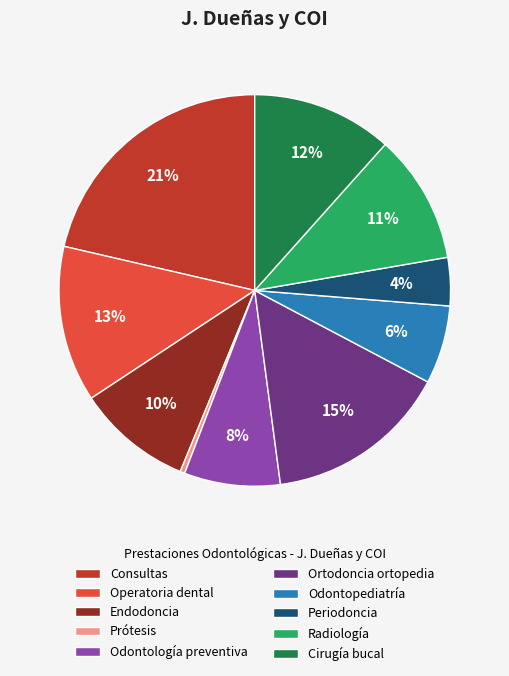

What is the largest slice in the pie chart?

Consultas